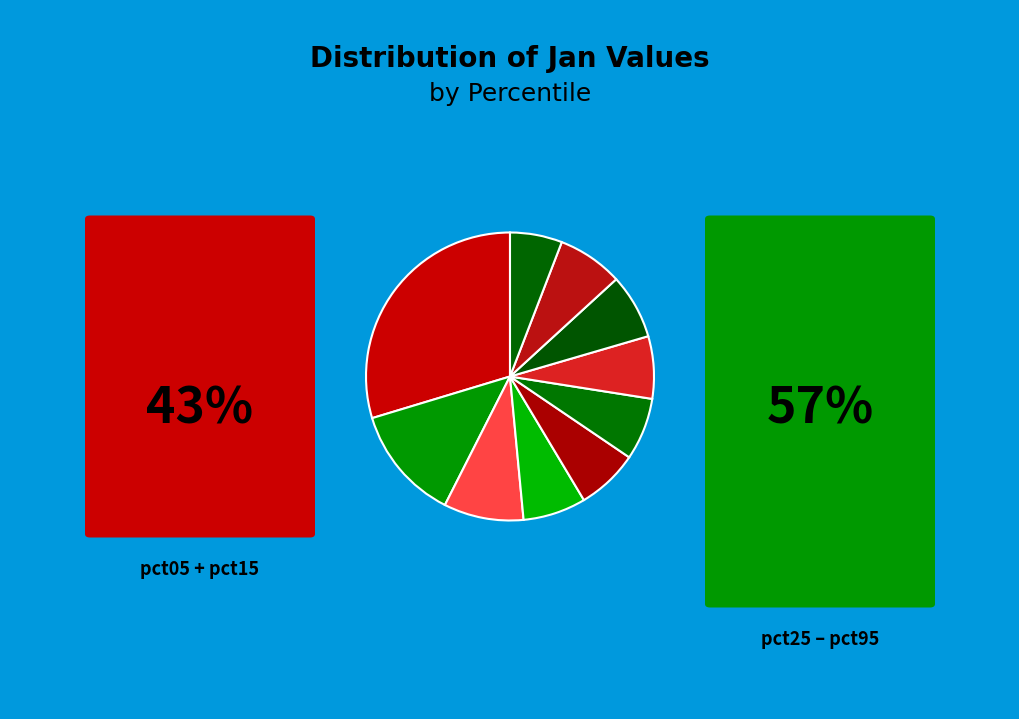

How many slices are in this pie chart?

10